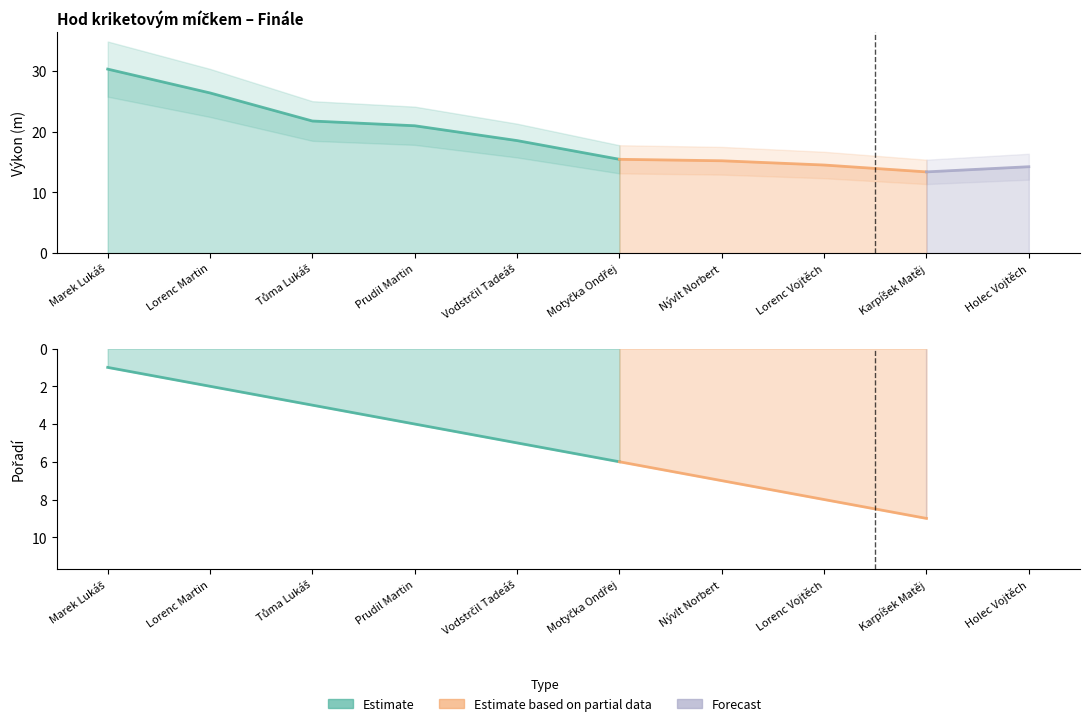

What is the value of the Výkon point at the 8th from the left?

14.5